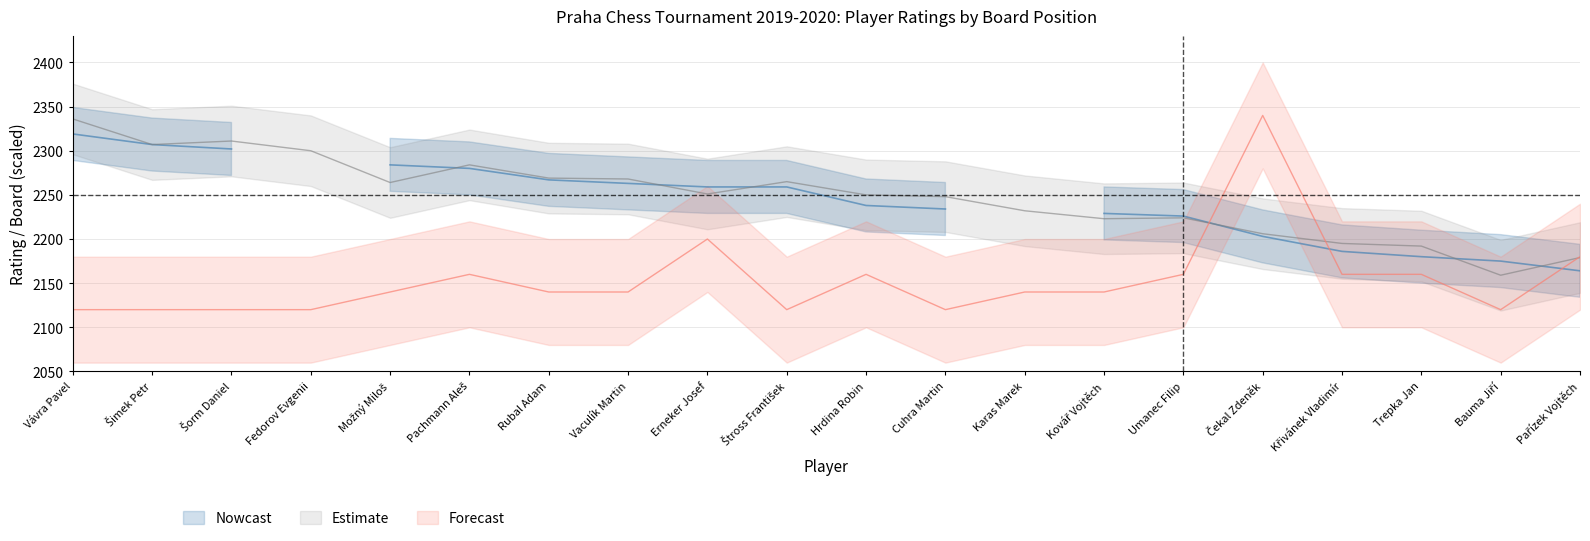

At which category does Bo reach its first local valley?

Štross František